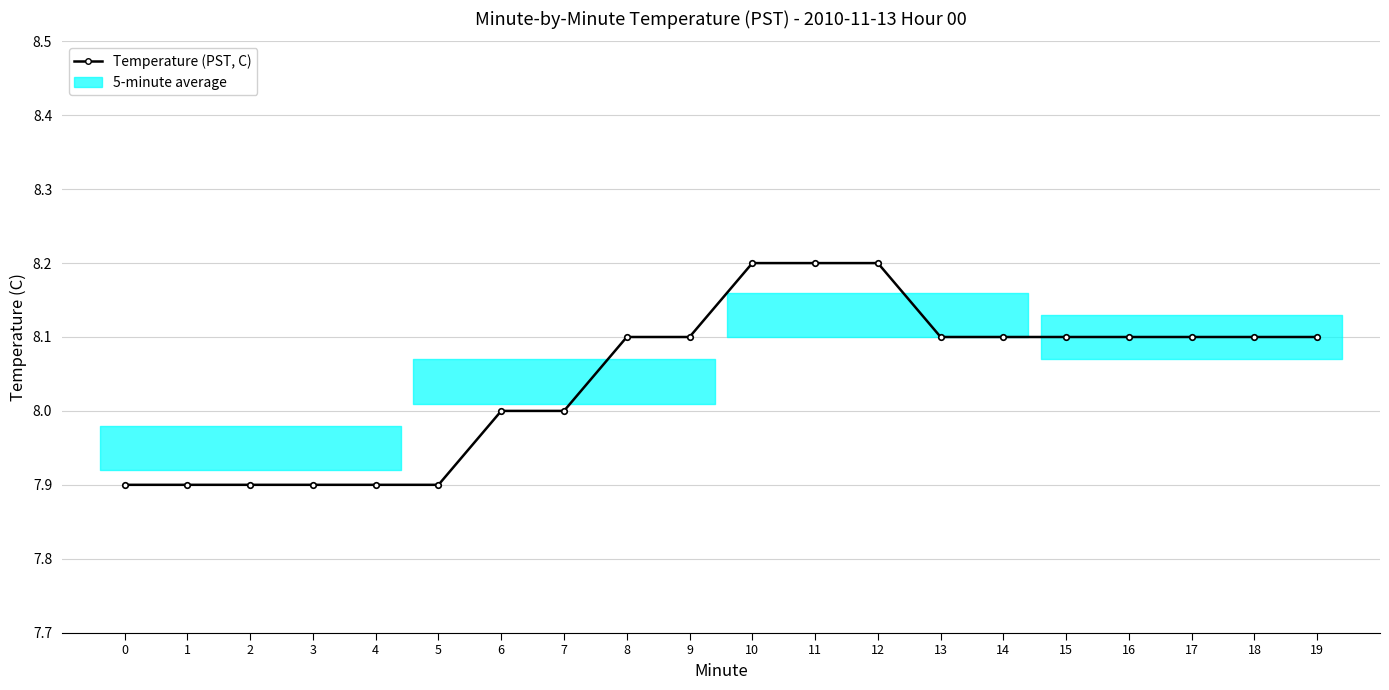

What is the value of the 2nd point from the left?

7.9